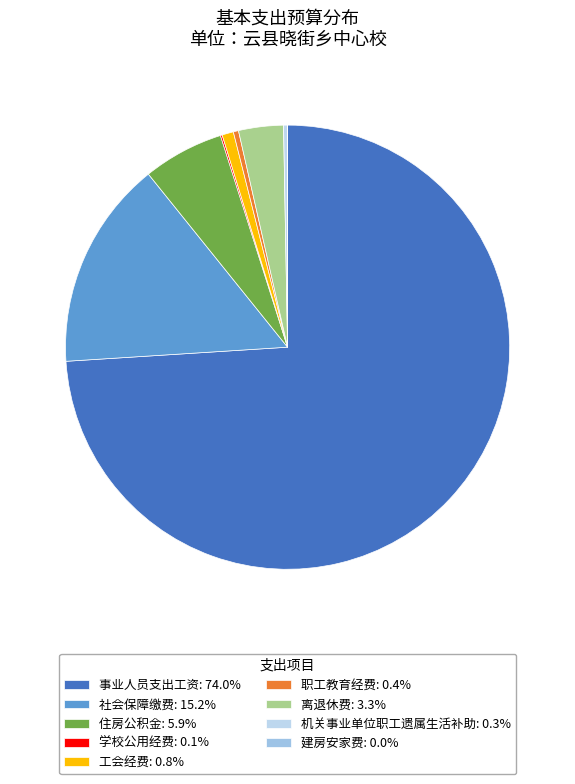

Count the number of slices in the pie.

9